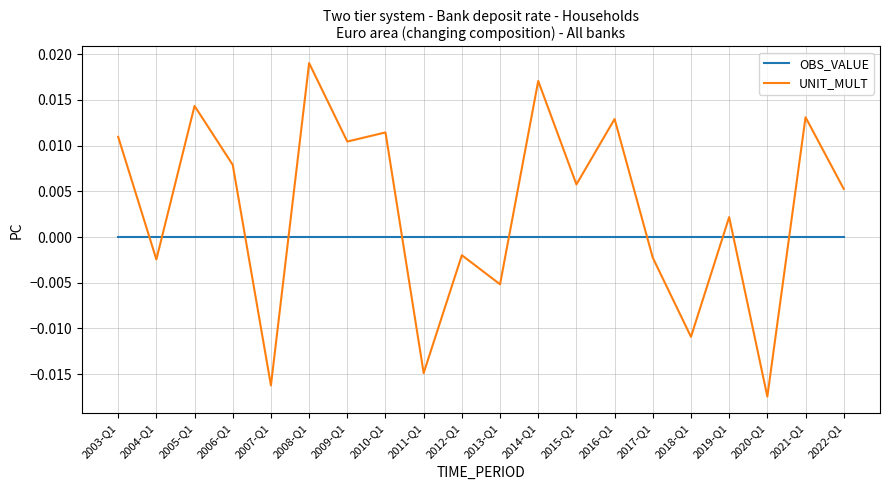

Is it true that UNIT_MULT equals -0.0 at 2020-Q1?

True